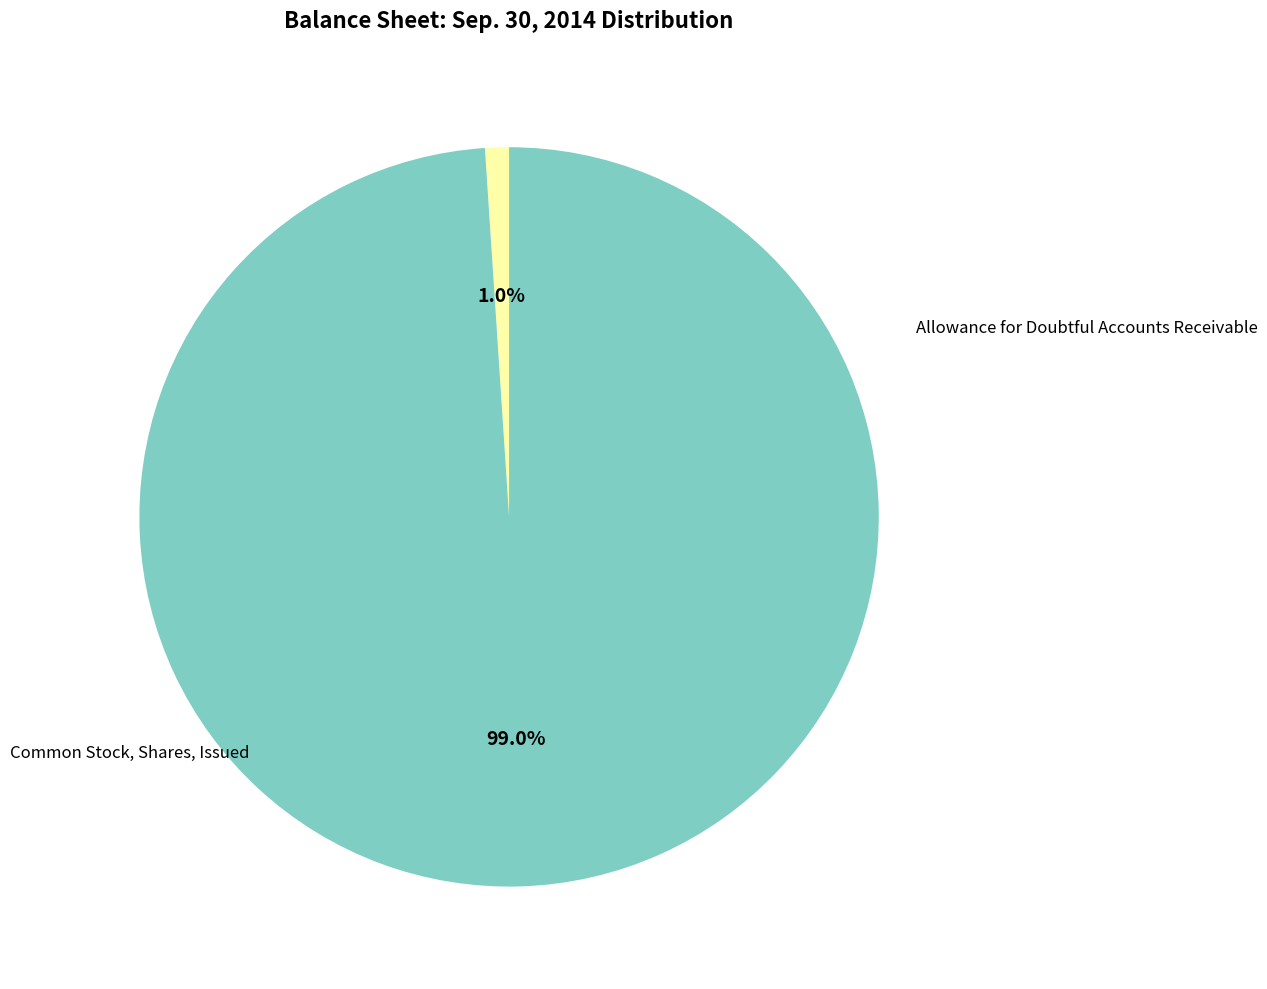

The Allowance for Doubtful Accounts Receivable slice represents 1% of the pie. True or false?

True